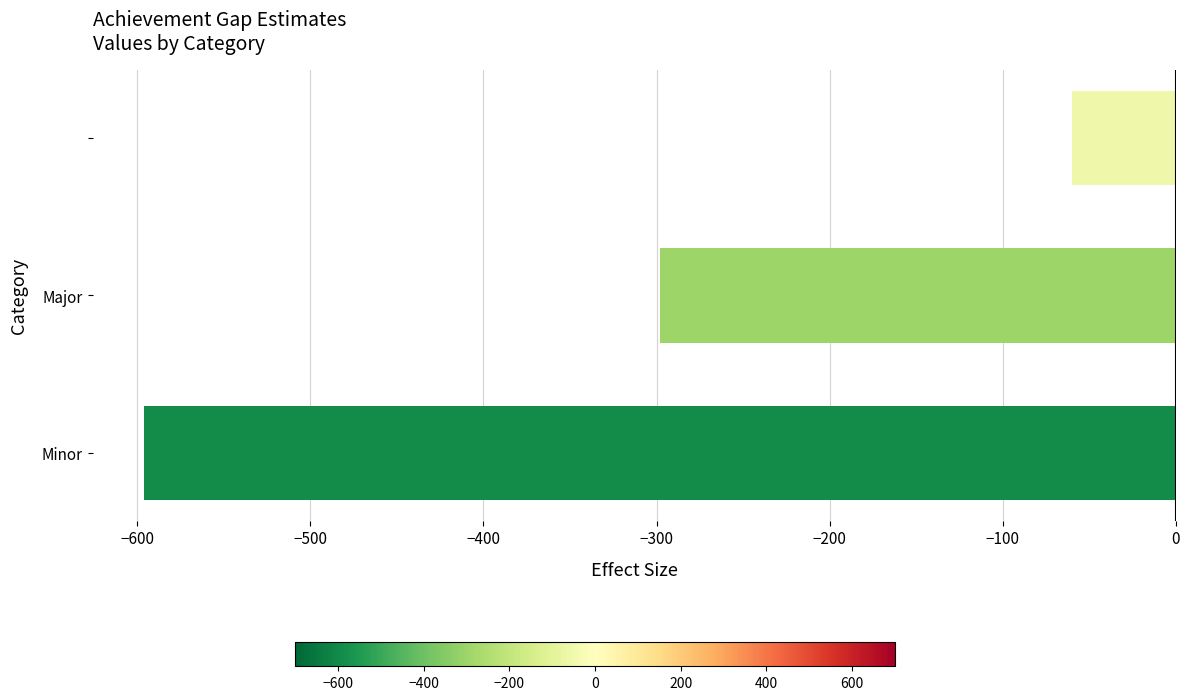

What is the difference between the maximum and minimum values?

536